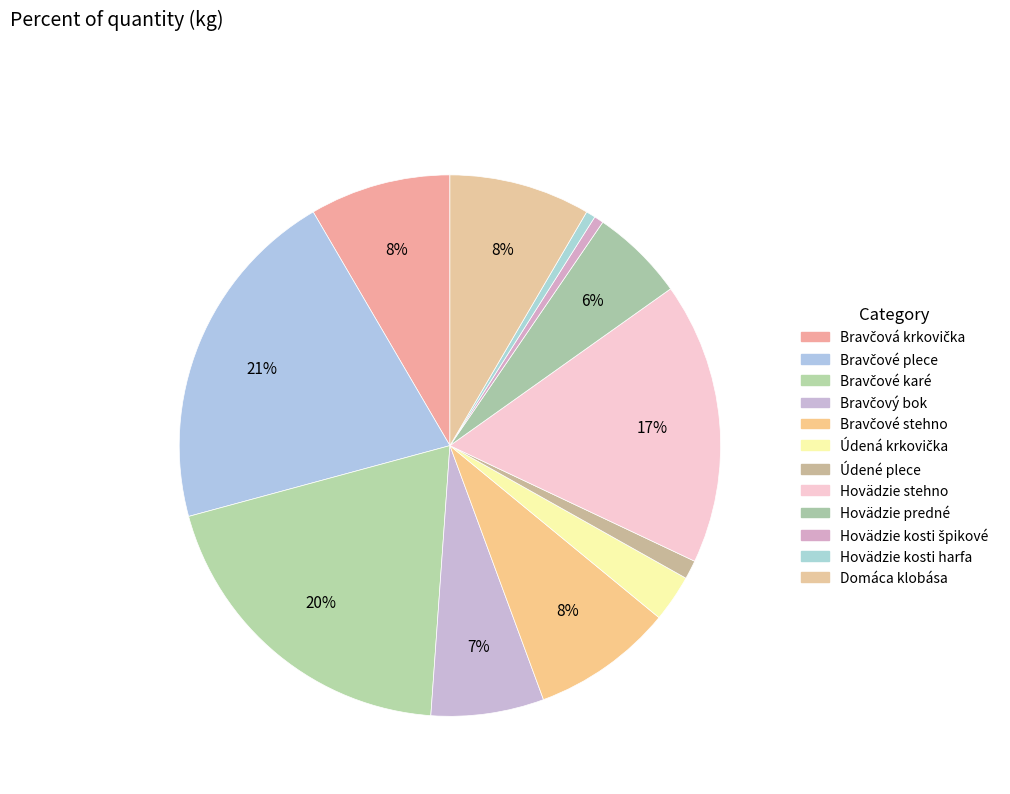

True or false: Údená krkovička accounts for 3% of the total.

True